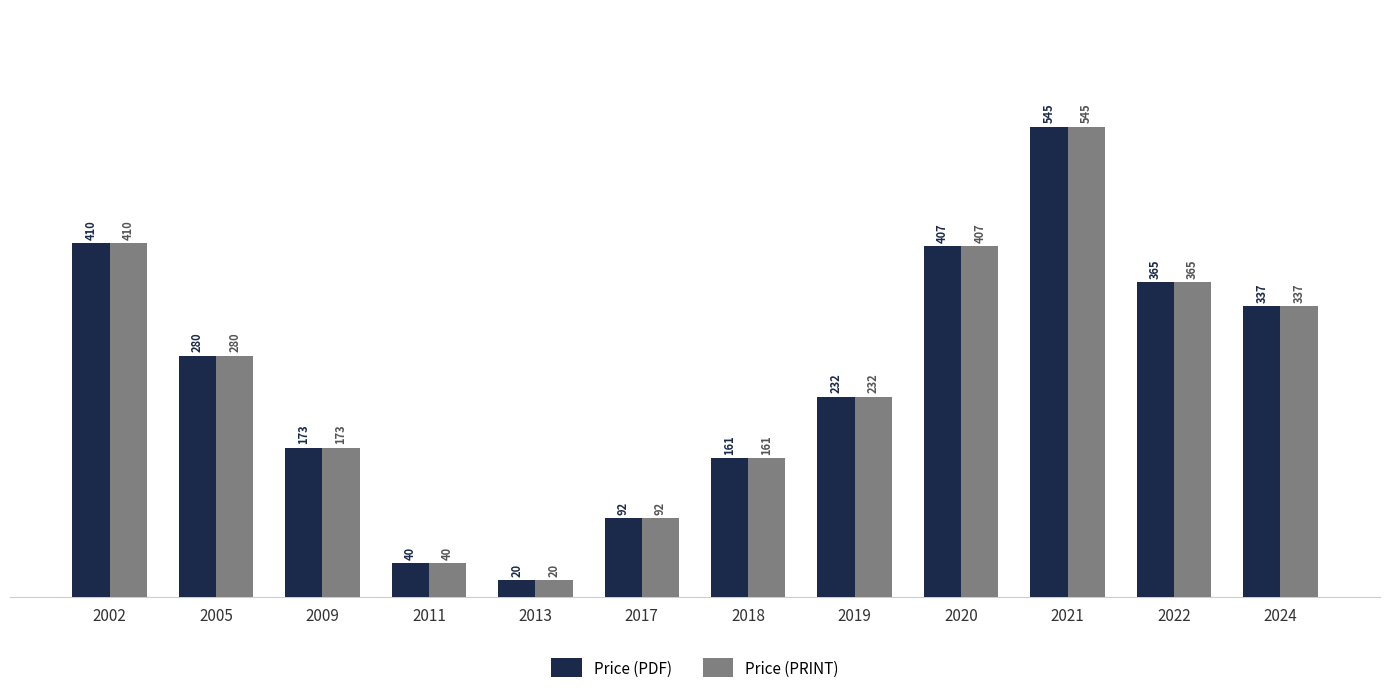

What is the difference between the second highest and second lowest values in the Price (PDF) series?

370.0